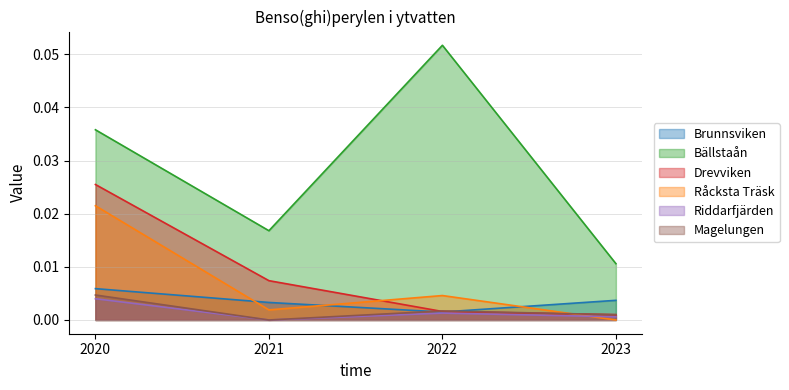

List the series in order of their peak value, highest first.

Bällstaån, Drevviken, Råcksta Träsk, Brunnsviken, Magelungen, Riddarfjärden